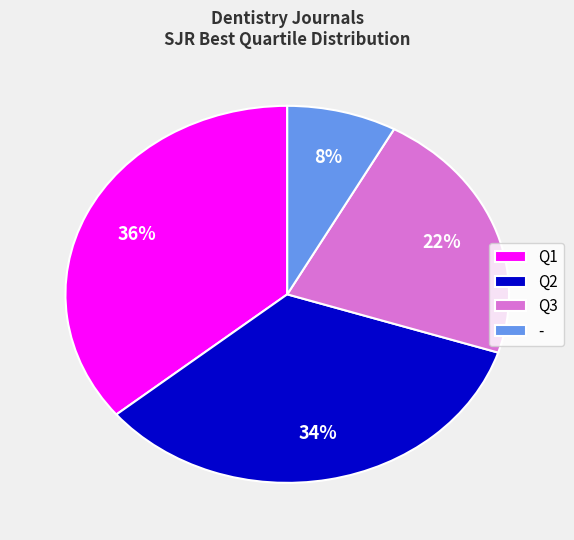

True or false: Q3 accounts for 10% of the total.

False